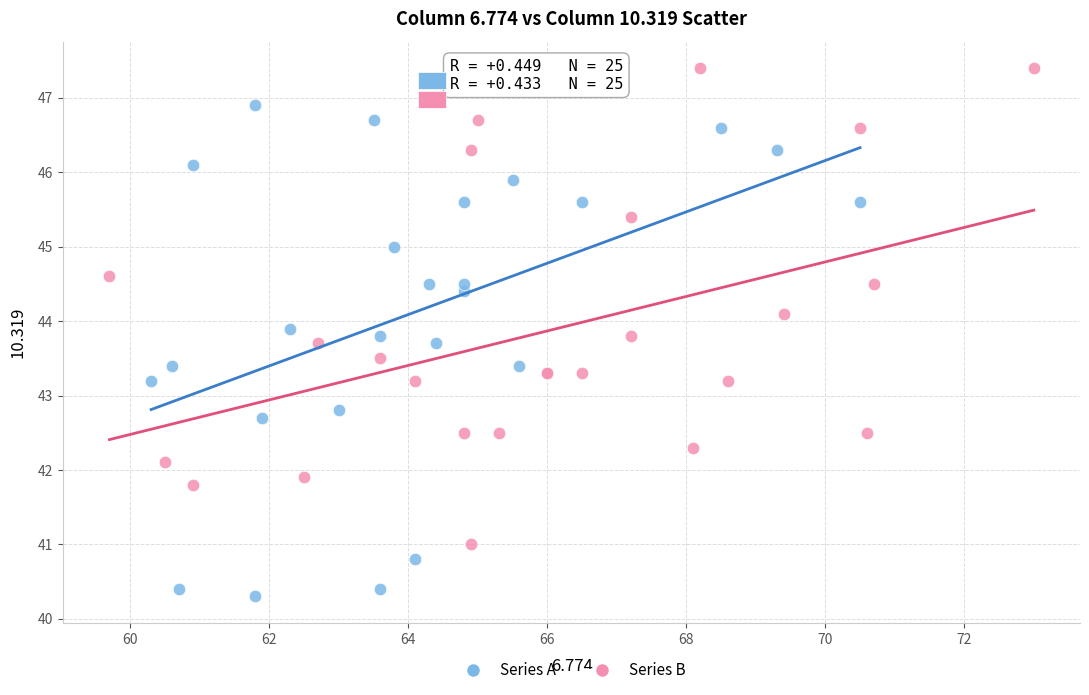

Which series reaches the maximum Y coordinate?

Series B